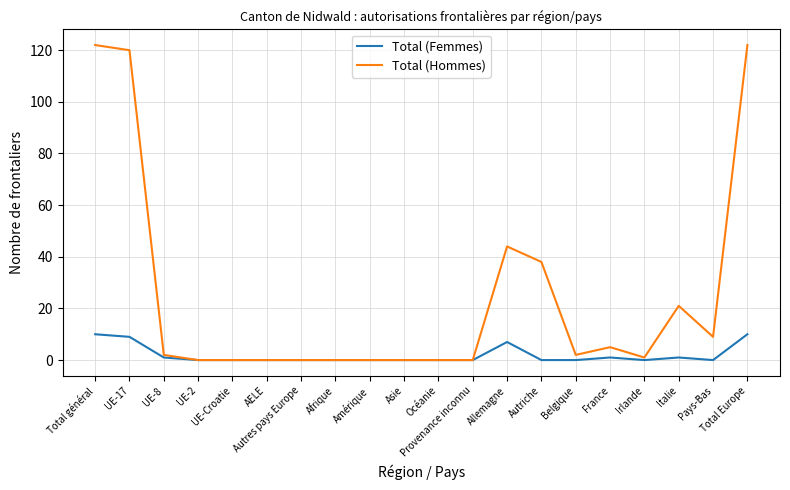

True or false: Total (Femmes) has a value of 0 at Autriche.

True